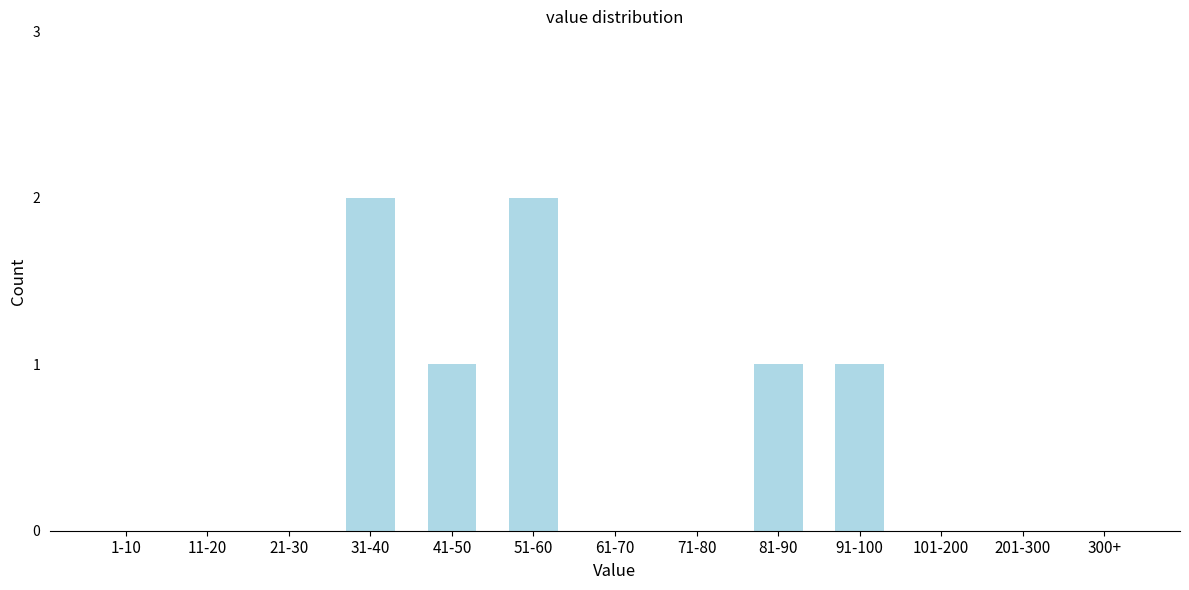

Reading left to right, list all the values displayed in this chart.

1-10=0	11-20=0	21-30=0	31-40=2	41-50=1	51-60=2	61-70=0	71-80=0	81-90=1	91-100=1	101-200=0	201-300=0	300+=0